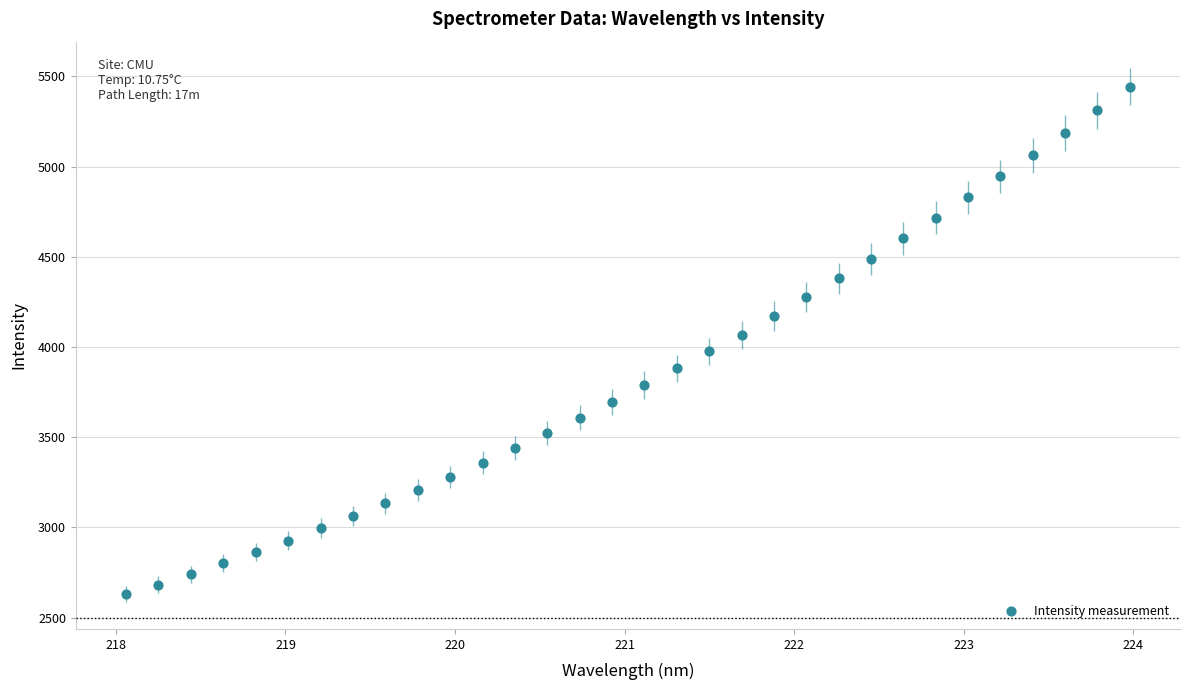

What is the range of Y values (max minus min)?

2812.3